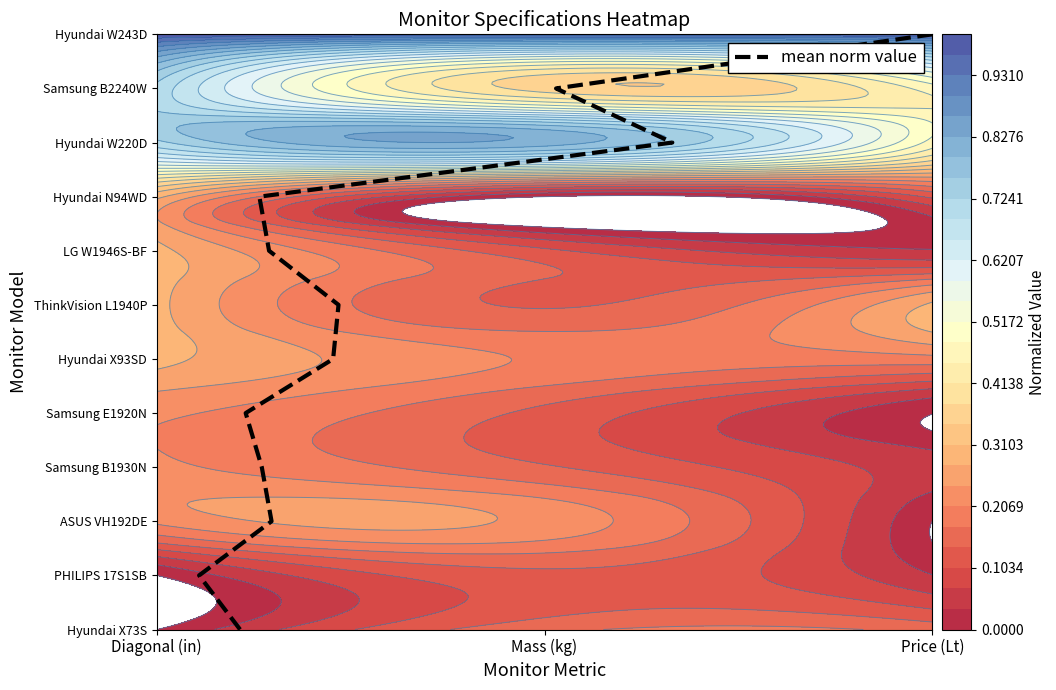

What is the difference between the second highest and second lowest values?

9